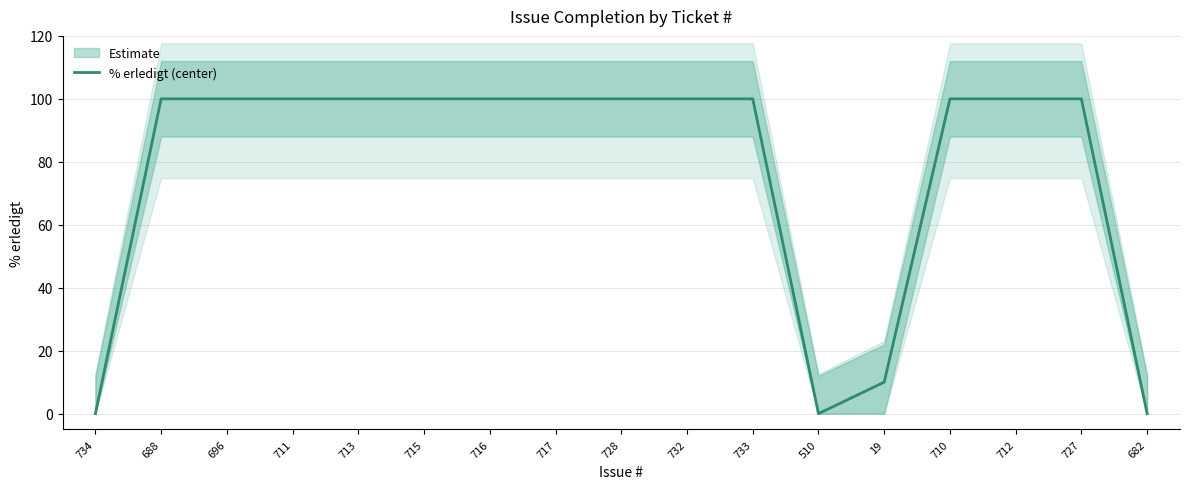

Rank the categories by value from highest to lowest.

688, 696, 711, 713, 715, 716, 717, 728, 732, 733, 710, 712, 727, 19, 734, 510, 682